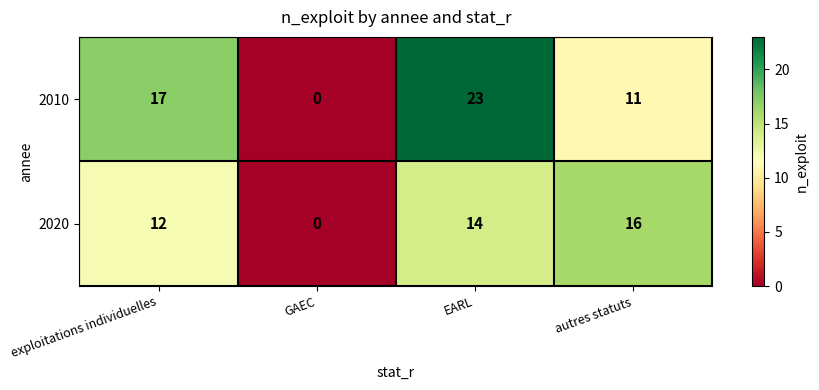

What is the difference between the maximum and minimum values in the 2010 series?

23